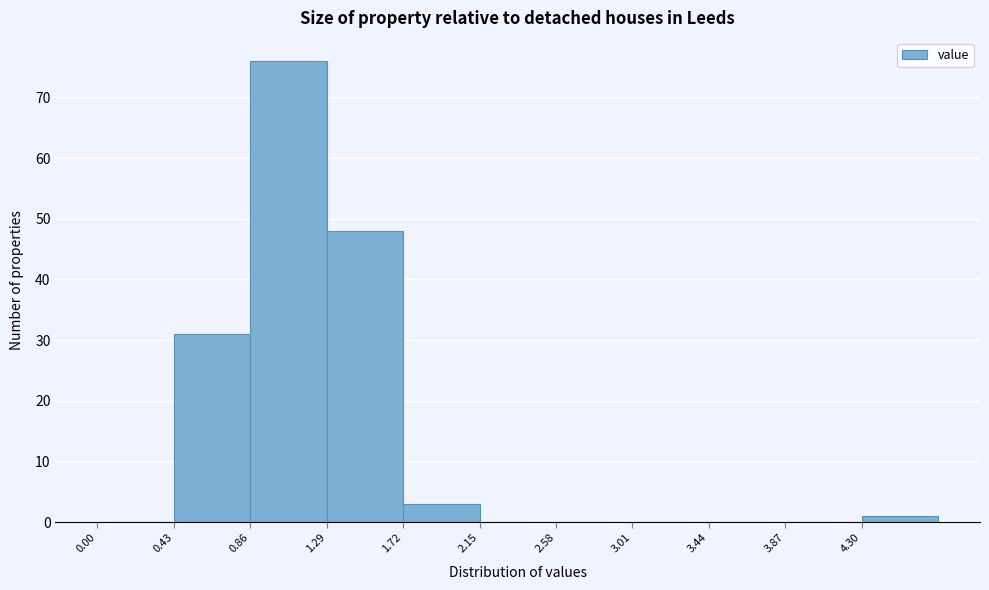

What is the height of the bar covering 4.30 to 4.73 on the x-axis? Neither the bar edges nor the heights are printed on the chart, so give them approximately, as read against the axes.

1